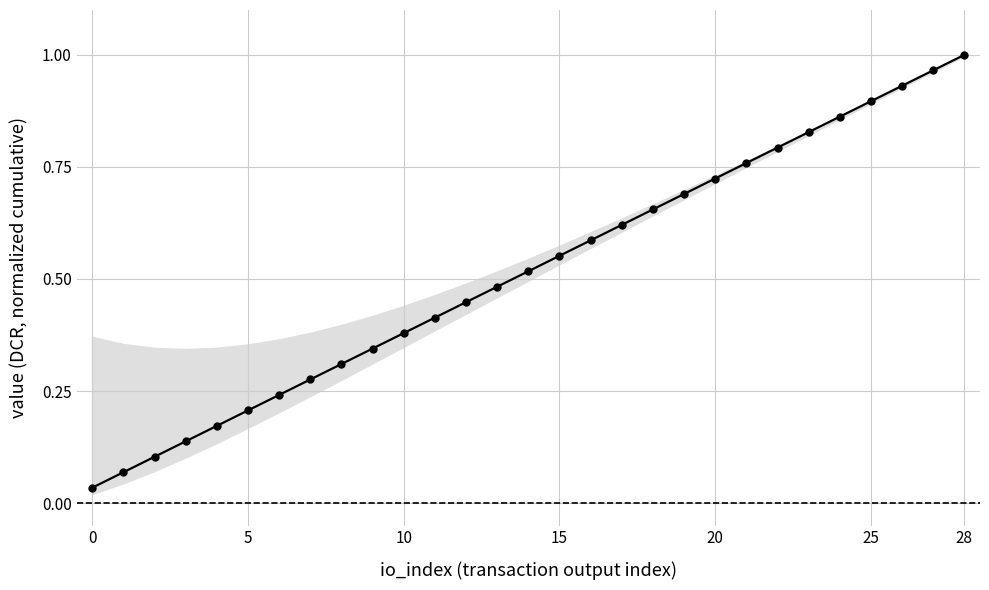

True or false: there are more than 2 points higher than both neighbors.

False